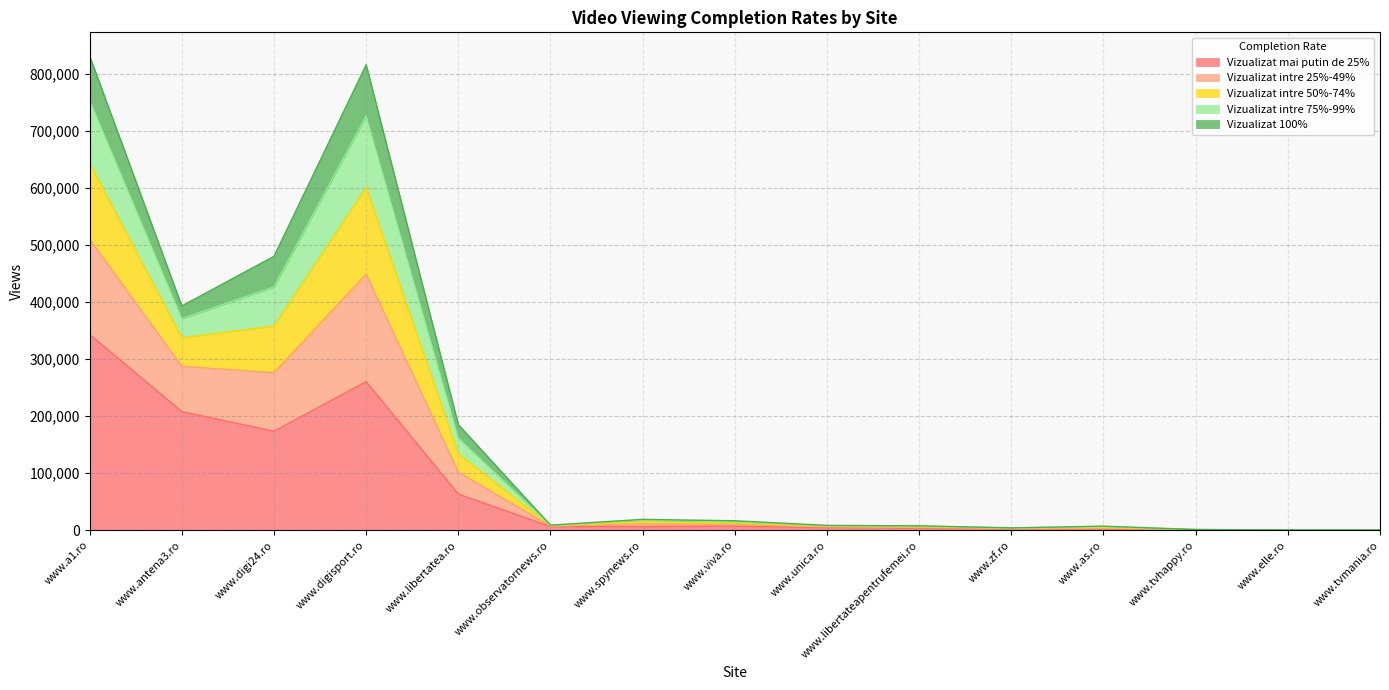

At how many categories does at least one series exceed 380014?

4